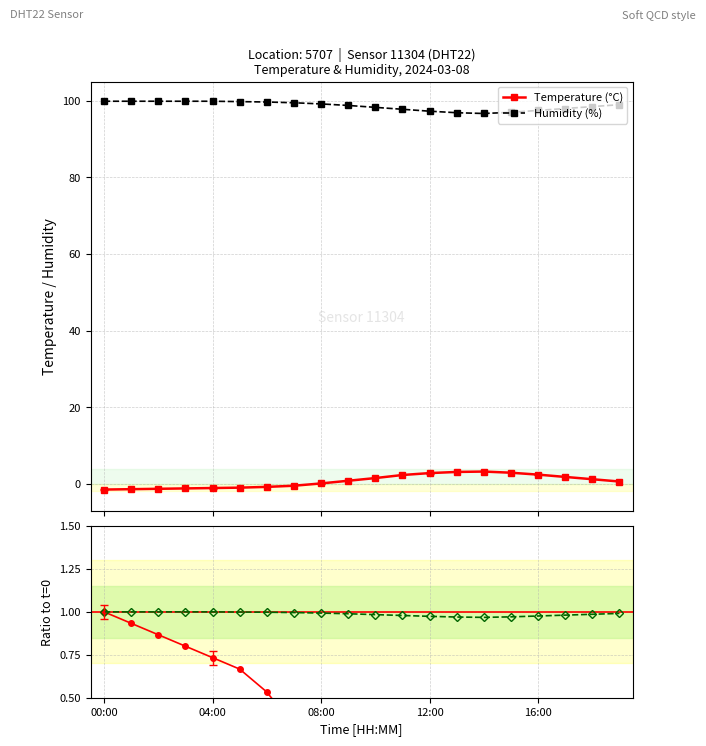

What is the label of the 11th point from the left?

10